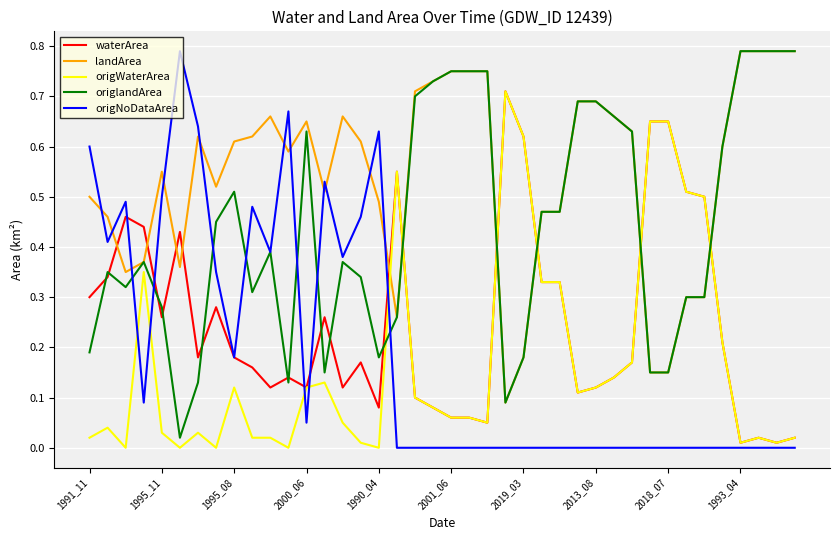

At how many categories does at least one series exceed 0?

40